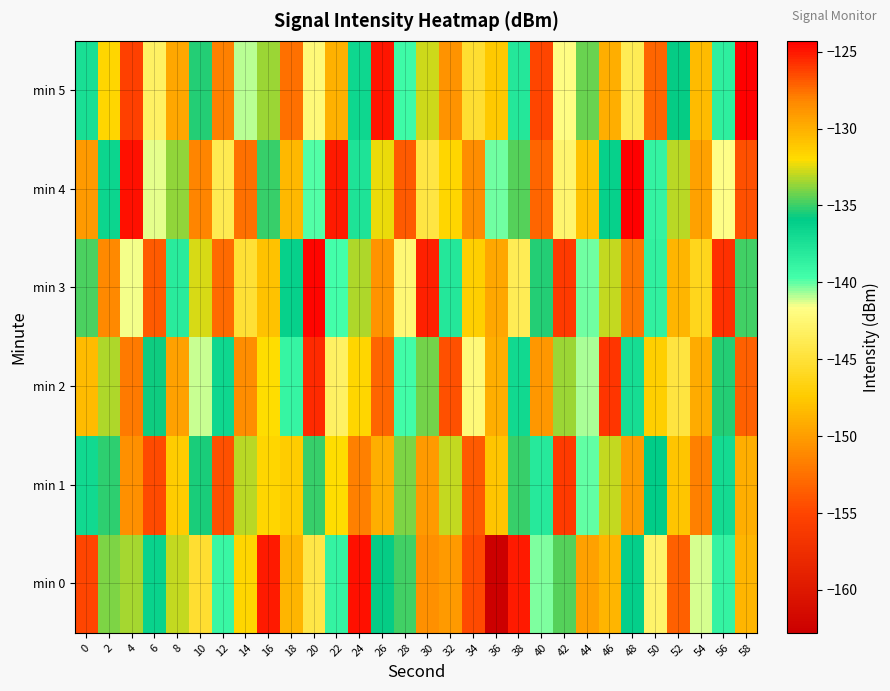

What is the spread (max minus min) of values at 30?

19.2